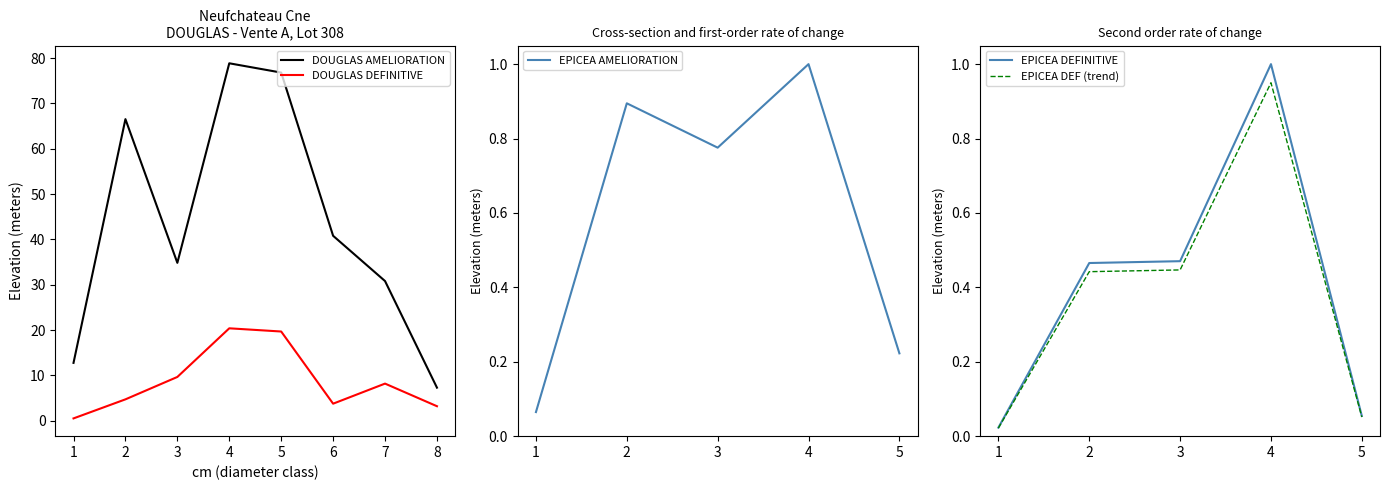

In DOUGLAS AMELIORATION produit_vtgr, how many points are lower than both neighbors (excluding endpoints)?

1